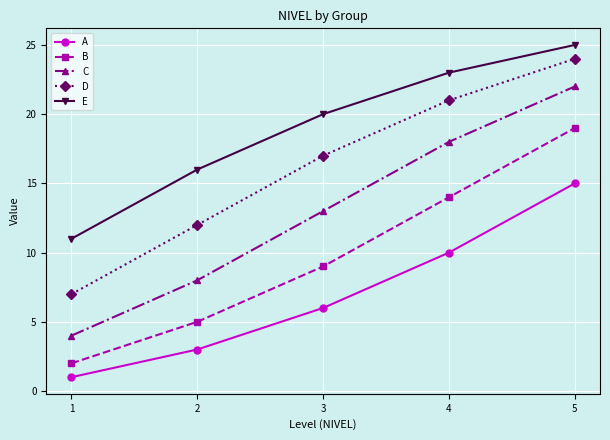

What is the value of the D point at the 3rd from the left?

17